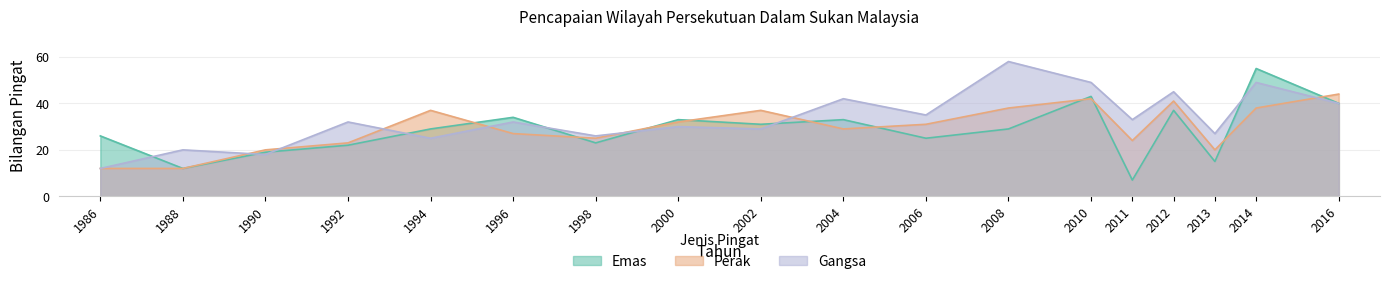

Between 2000 and 1992, which is larger?

2000